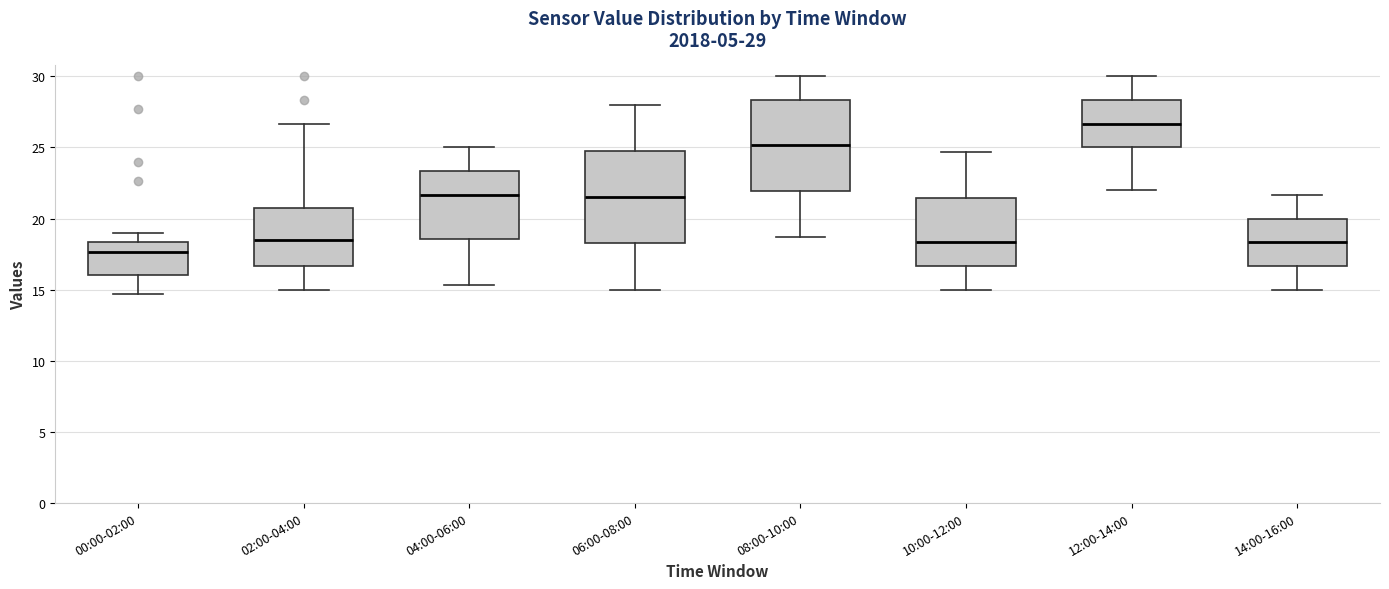

Which box's median line is the lowest?

00:00-02:00